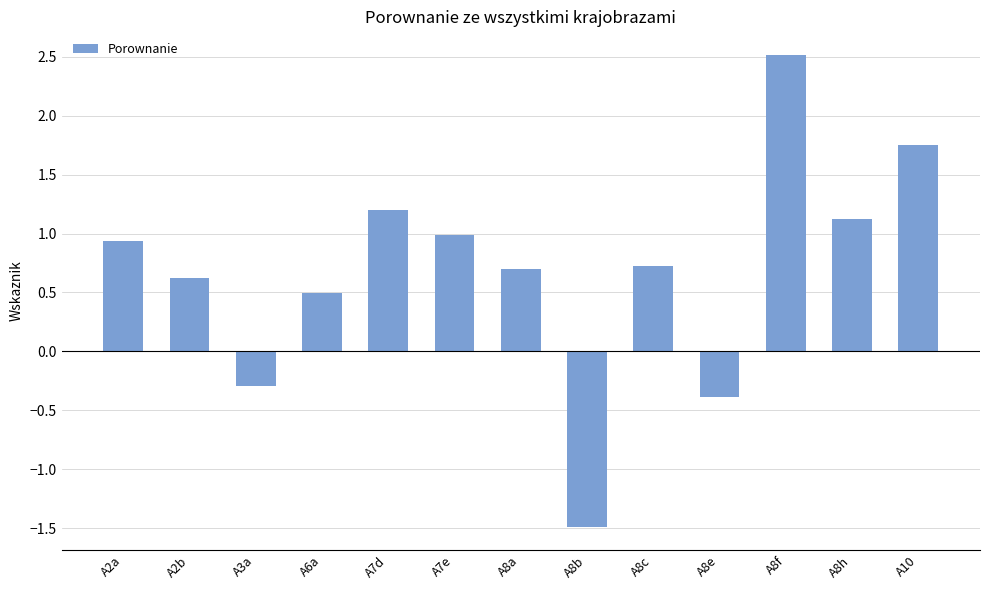

What is the label of the 10th bar from the left?

A8e